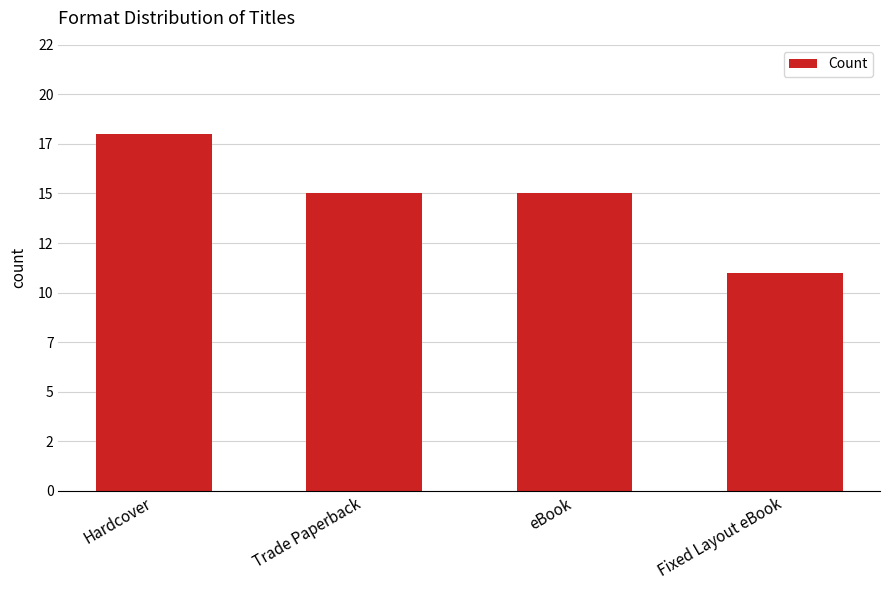

What is the difference between the maximum and minimum values?

7